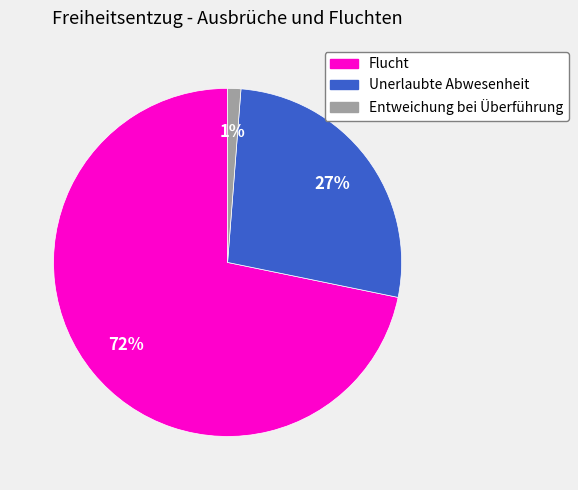

True or false: Flucht accounts for 61% of the total.

False